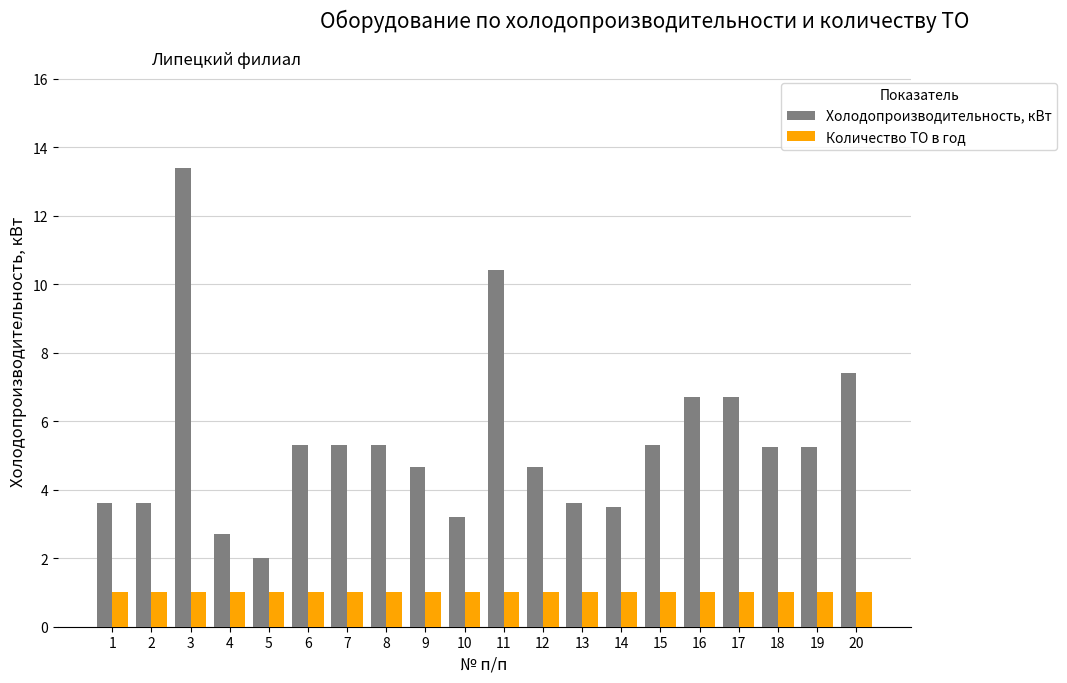

Is the value of Холодопроизводительность, кВт at 7 greater than the value of Количество ТО в год at 17?

Yes